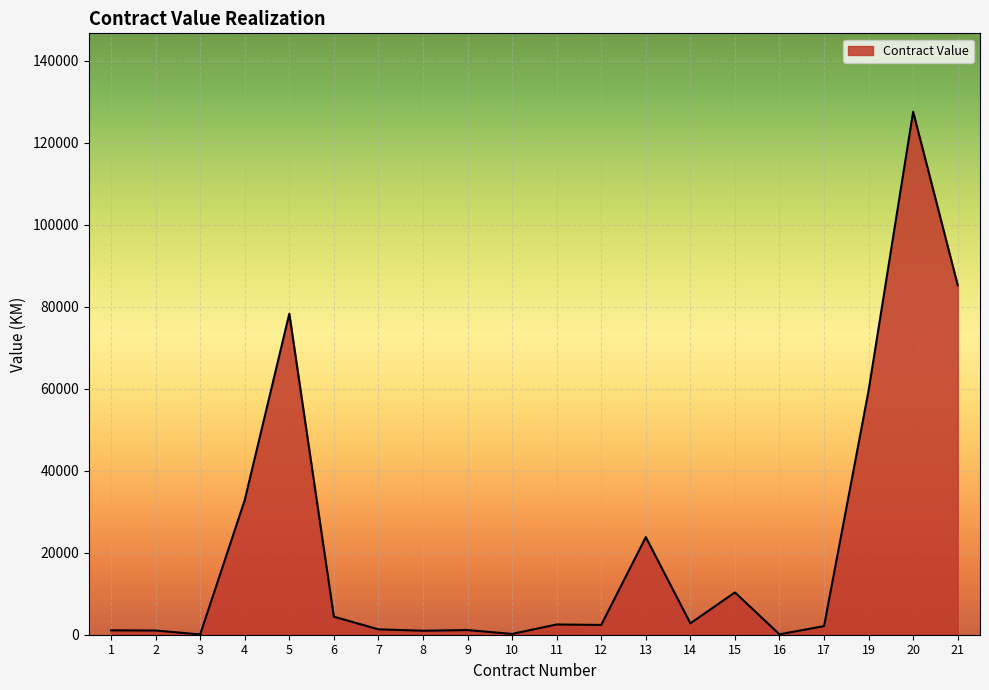

True or false: the data has more than 0 interior local peaks.

True